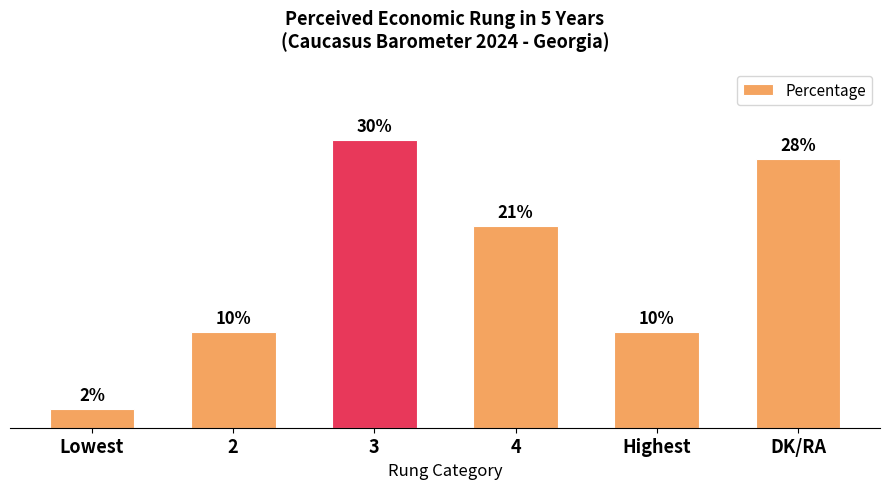

At which category does the chart reach its minimum across all series?

Lowest